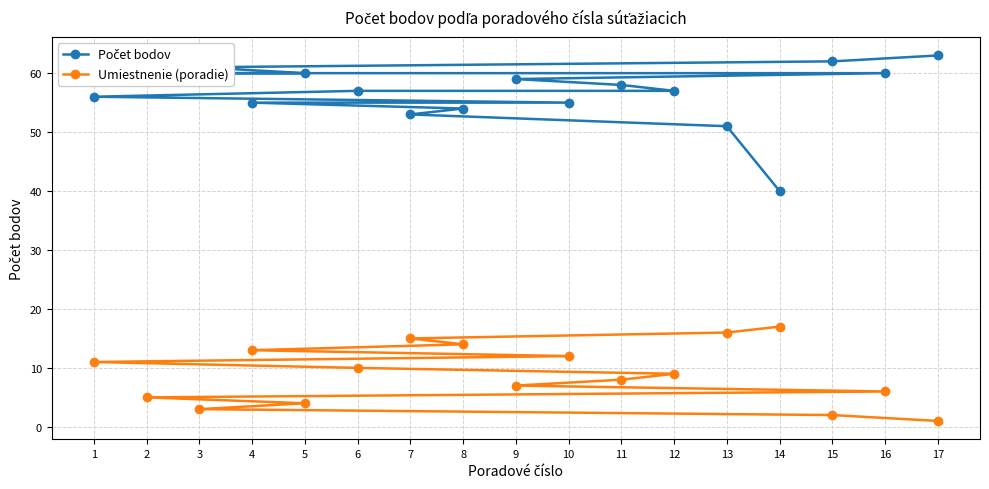

Between 16 and 7, which series saw the biggest shift?

Umiestnenie (poradie)